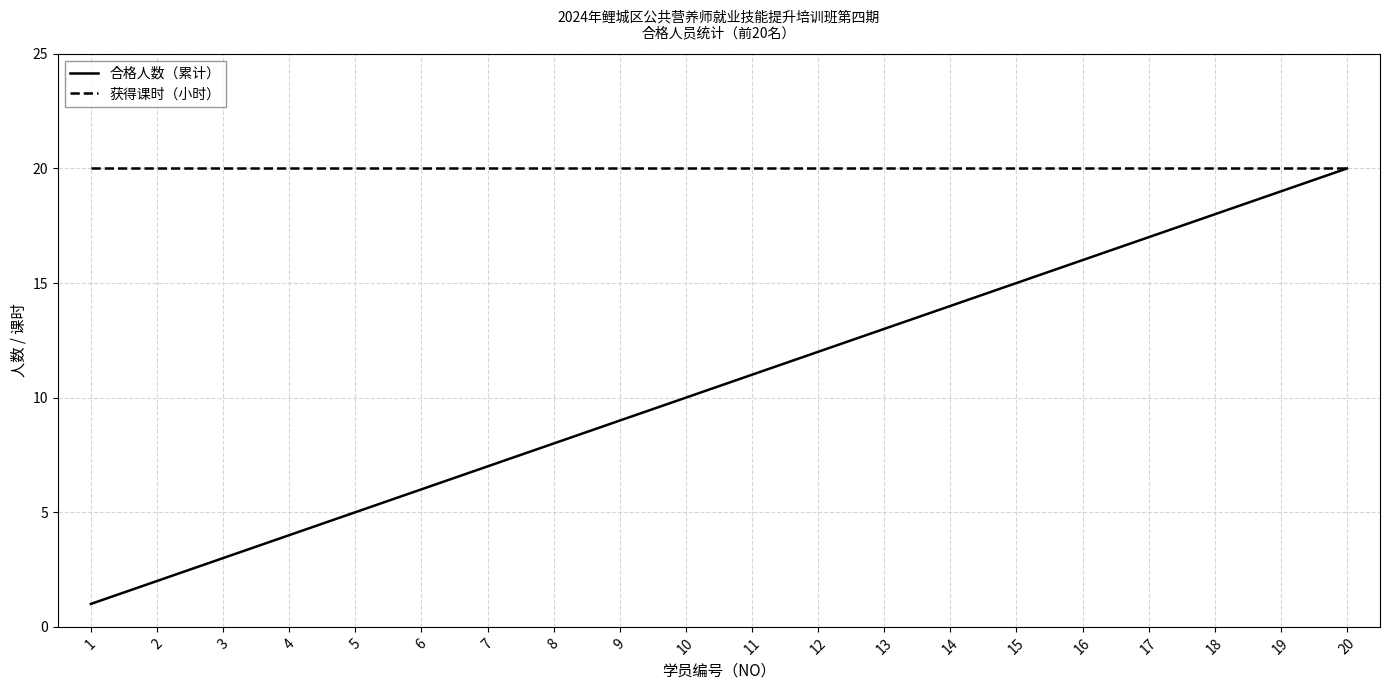

At how many categories does at least one series exceed 5?

20